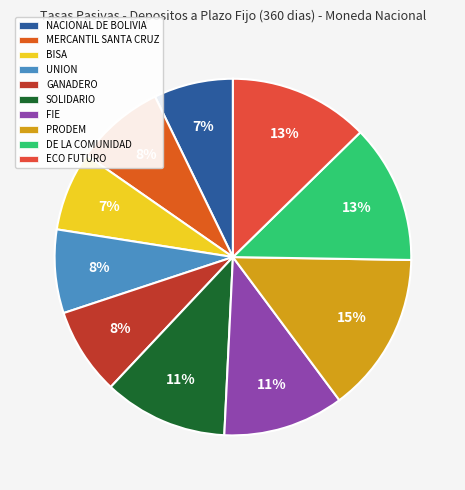

Count the number of slices in the pie.

10